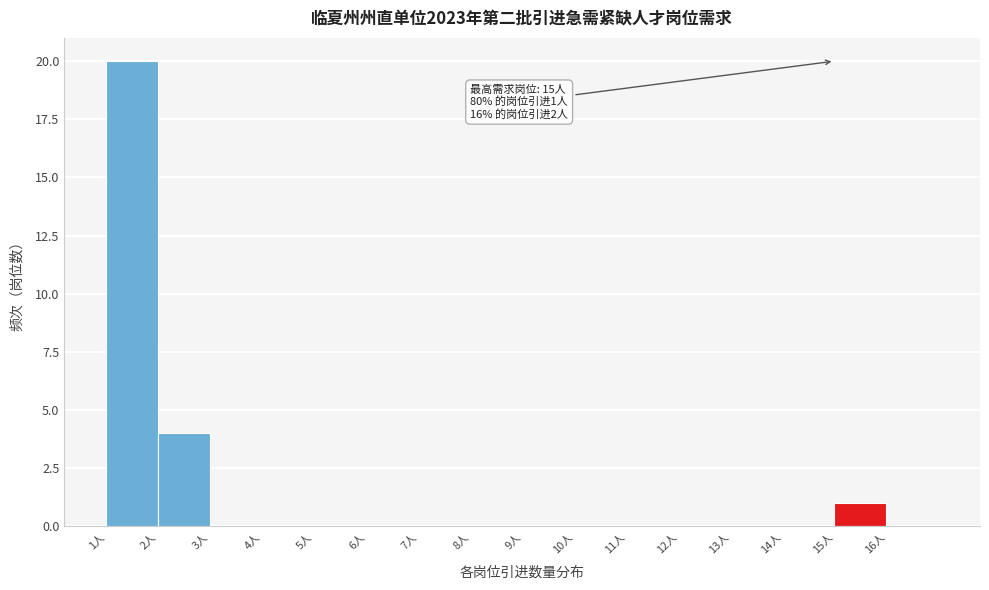

Over which range of the x-axis is the bar tallest?

1 to 2